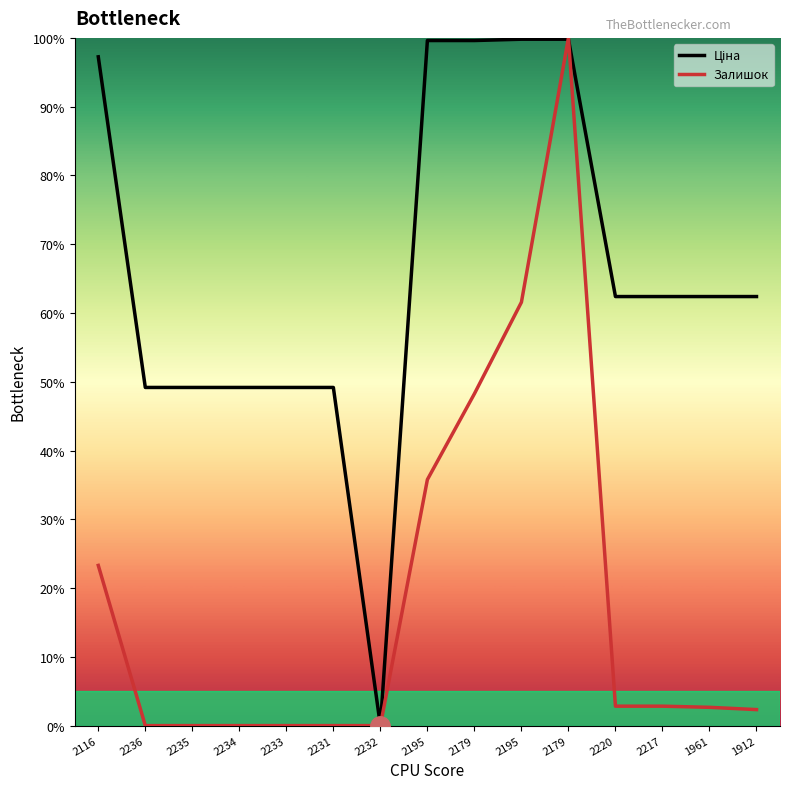

At how many categories does at least one series exceed 97?

5